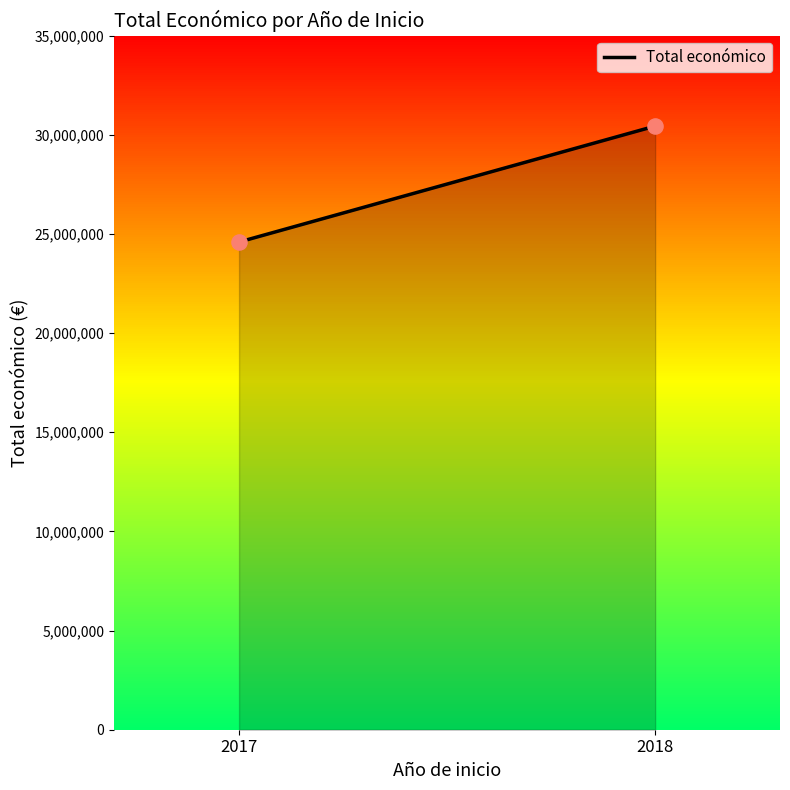

Between 2018 and 2018, which is larger?

2018